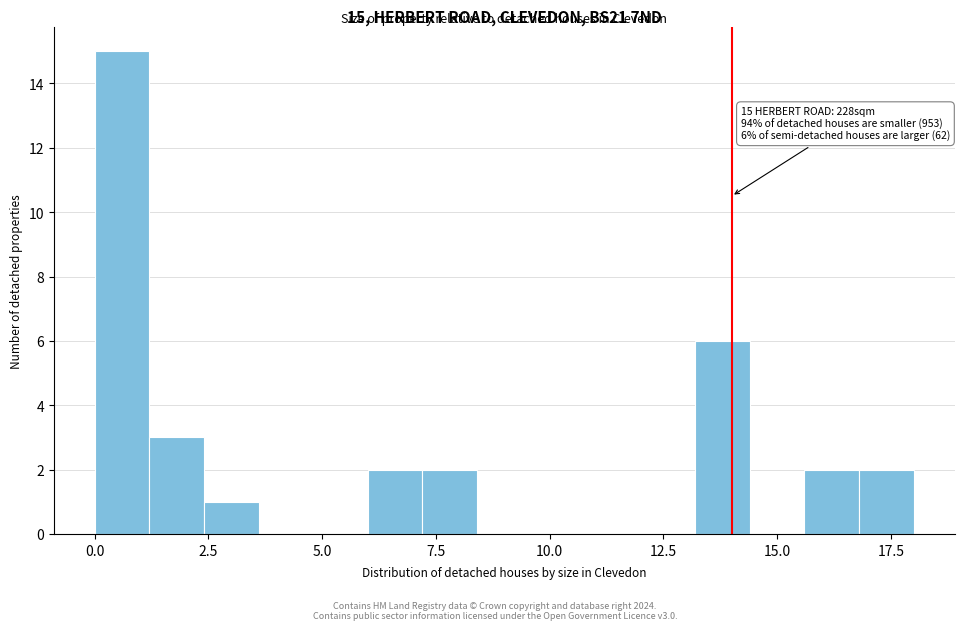

Read against the x-axis, roughly where is the centre of the tallest bar?

0.5